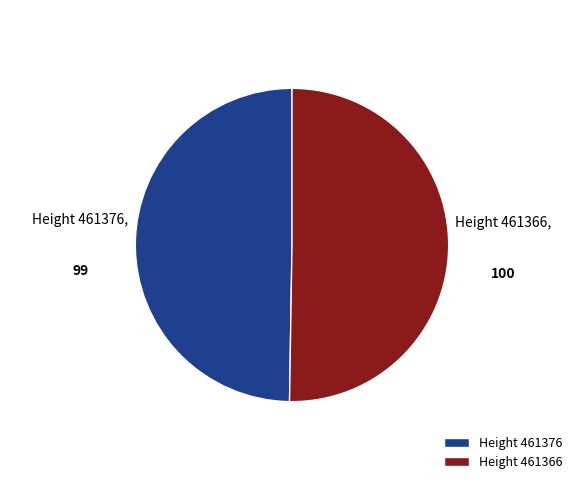

Is there a majority slice in this chart?

Yes